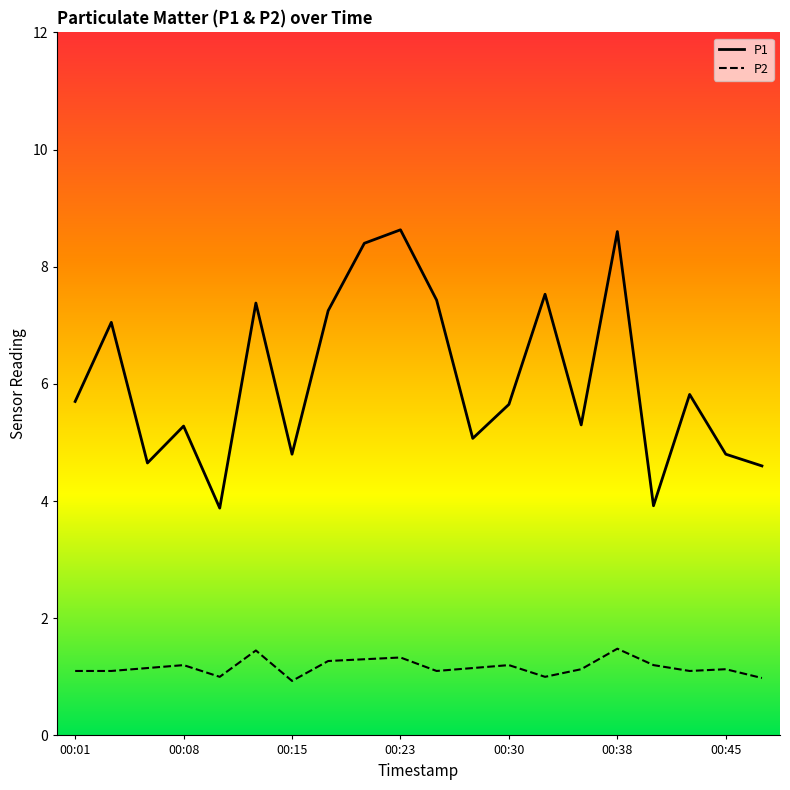

True or false: P1 and P2 intersect in this chart.

False